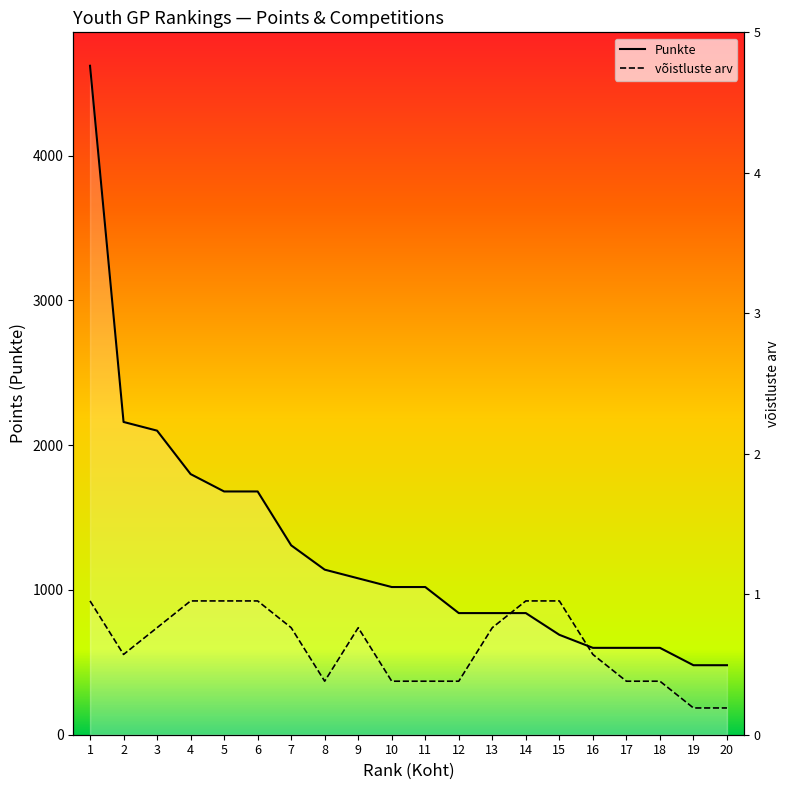

What are all the series names shown in the legend?

Punkte, võistluste arv